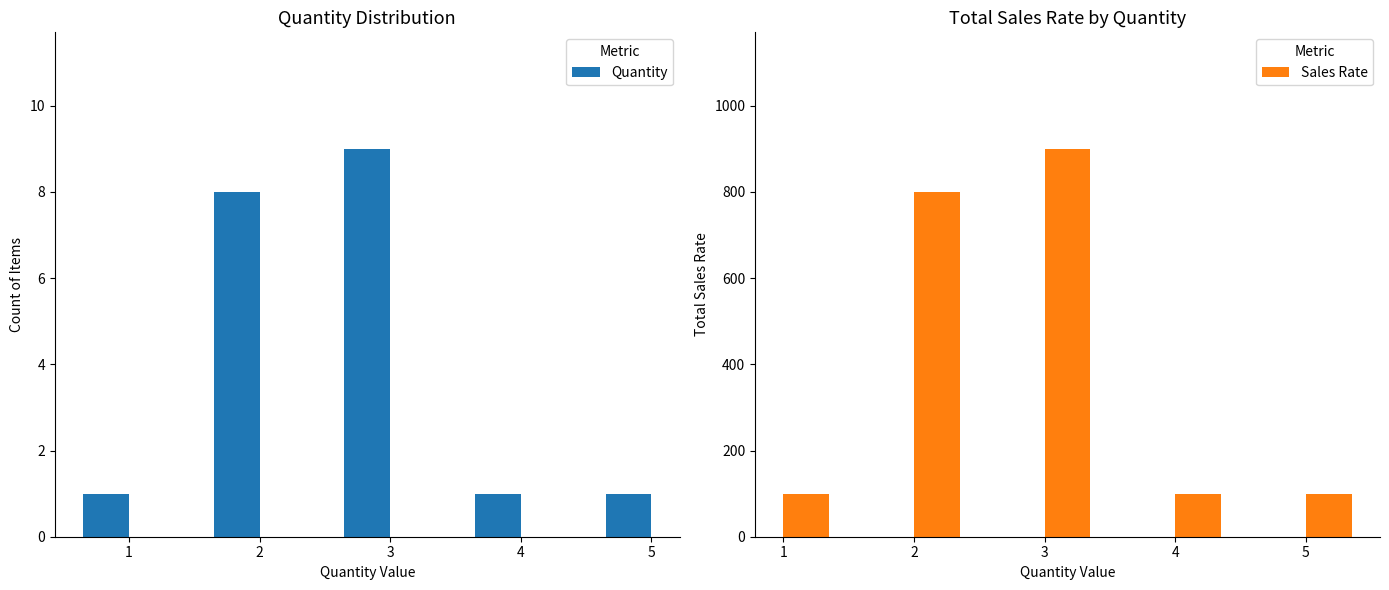

Reading left to right, list all the values displayed in this chart.

Quantity: 1	8	9	1	1
Sales Rate: 100	800	900	100	100